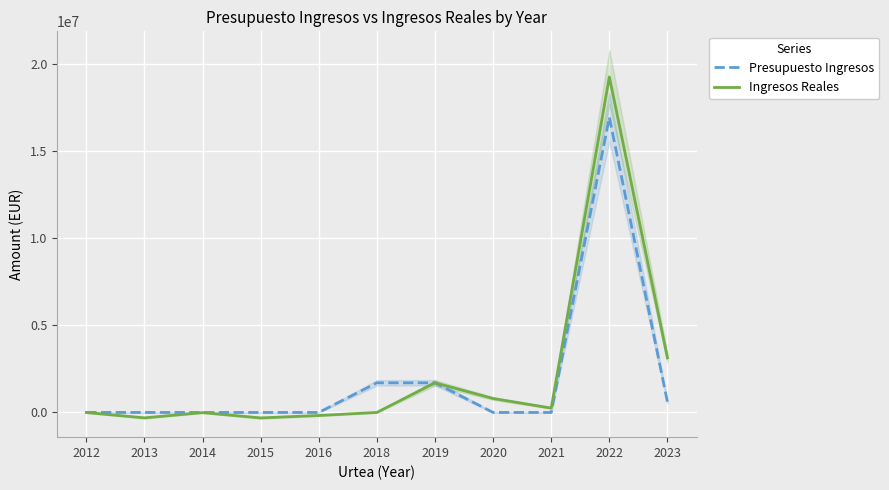

Does the chart display data point markers on the line(s)?

No